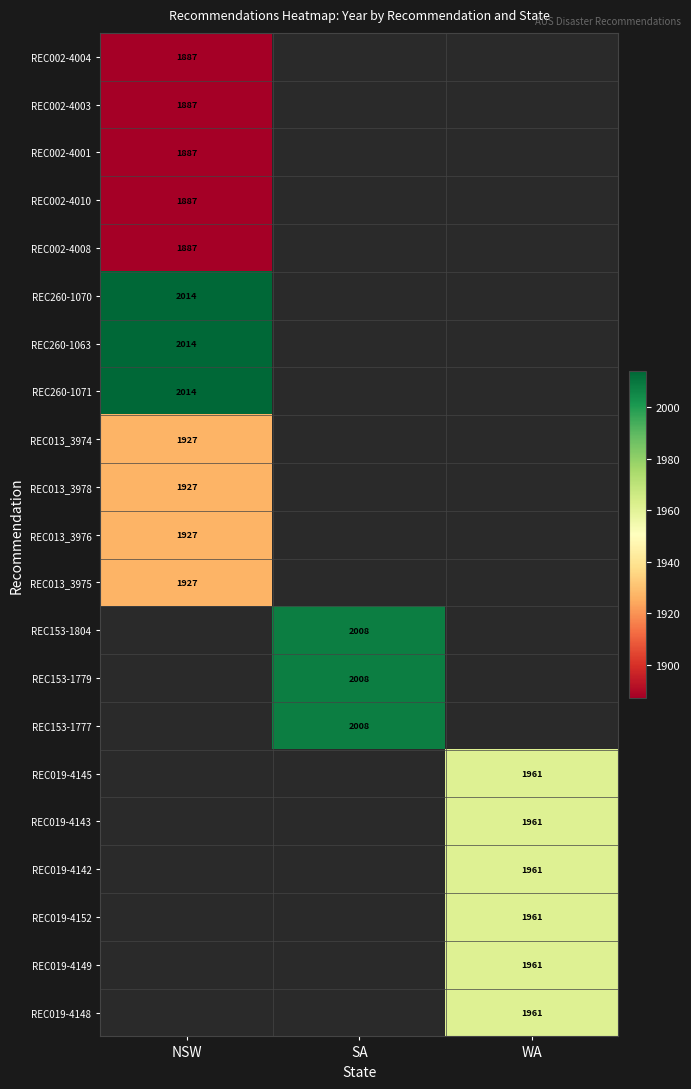

The REC019-4149 series shows 1961 at WA. True or false?

True